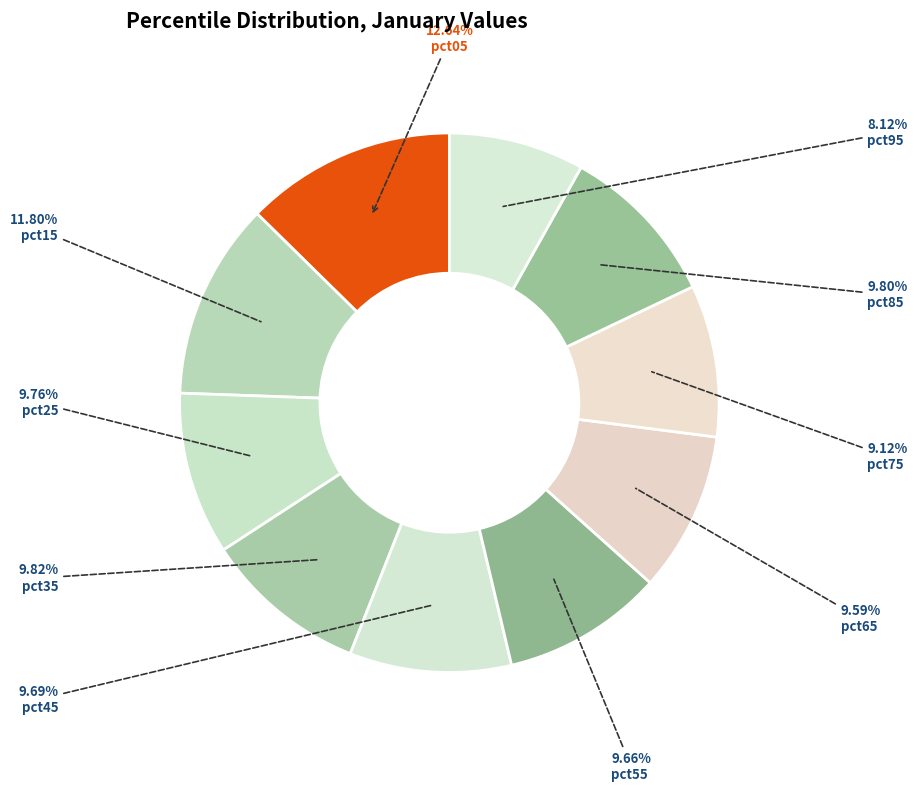

Is there a majority slice in this chart?

No